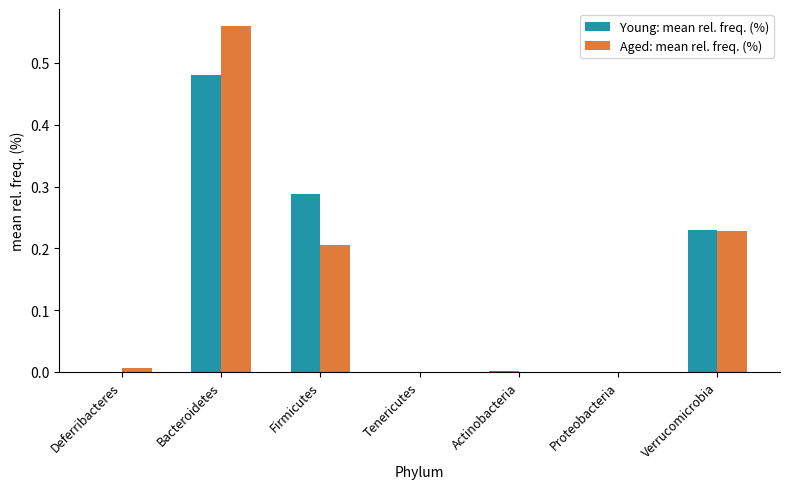

At which category is the sum across all series the highest?

Bacteroidetes